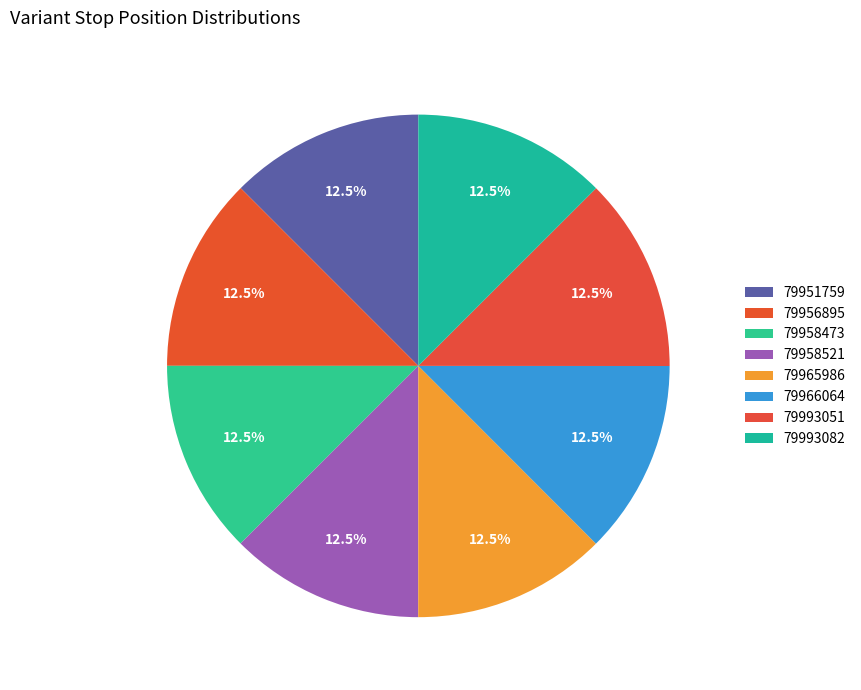

To the nearest percent, what percentage of the pie is 79993051?

13%